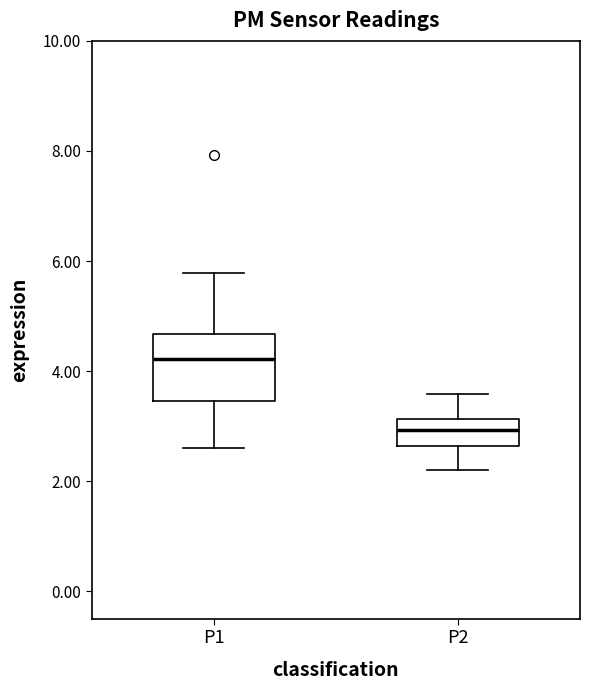

Reading left to right, read every box against the y-axis: the position of its median line, the range the box covers, and the ends of its whiskers. The values are not printed on the chart, so give them approximately, as read against the axis.

P1: median 4.2, box 3.4 to 4.6, whiskers 2.6 to 5.8
P2: median 3.0, box 2.6 to 3.2, whiskers 2.2 to 3.6